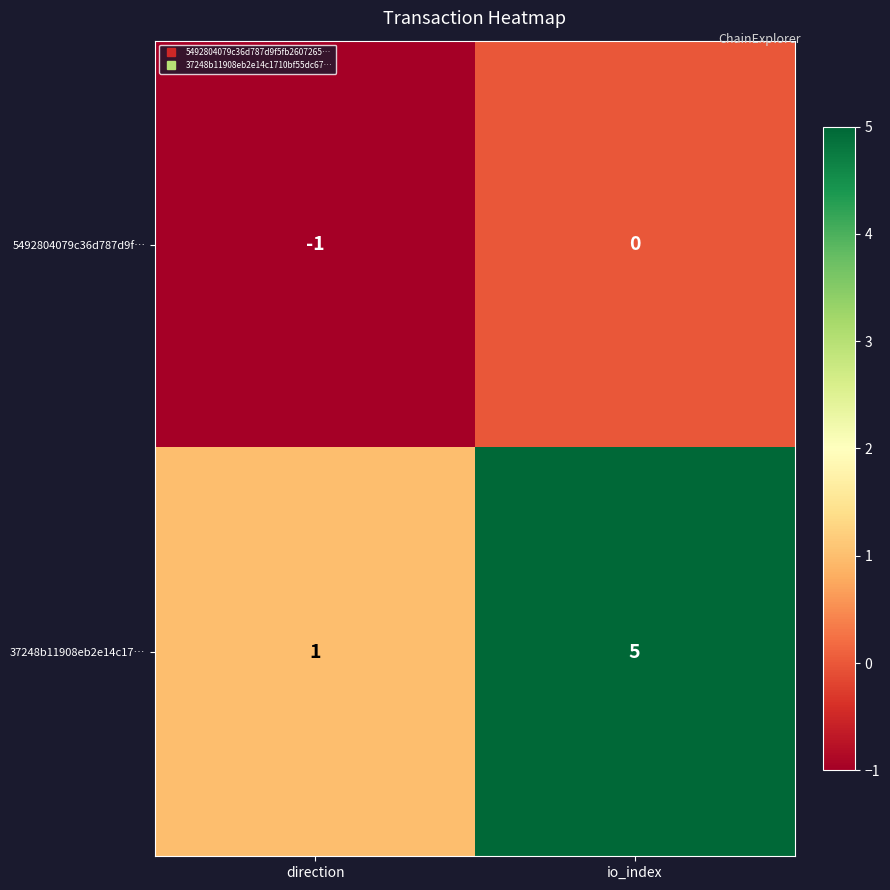

What is the maximum value for 37248b11908eb2e14c17…?

5